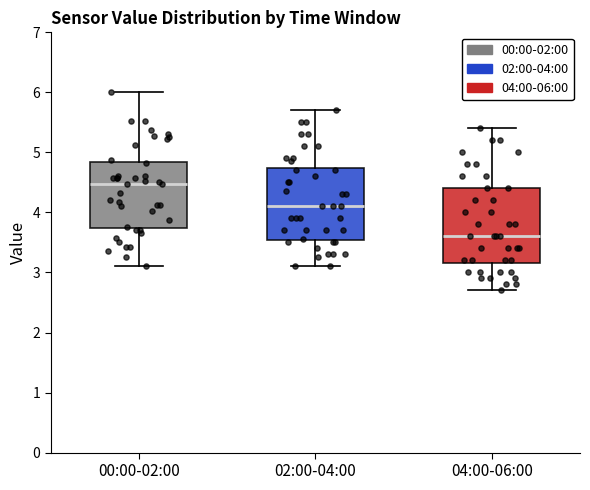

Where does the upper whisker of the box for 02:00-04:00 end on the y-axis? The values are not printed on the chart, so give them approximately, as read against the axis.

5.7